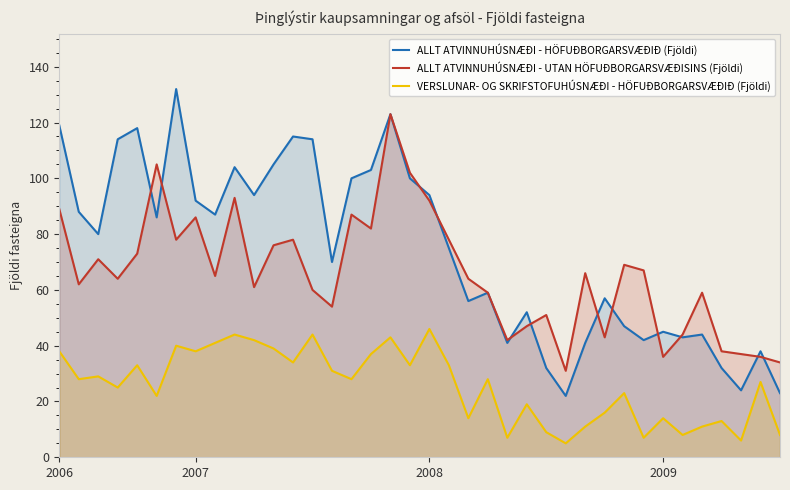

In ALLT ATVINNUHÚSNÆÐI - HÖFUÐBORGARSVÆÐIÐ (Fjöldi), how many points are lower than both neighbors (excluding endpoints)?

11